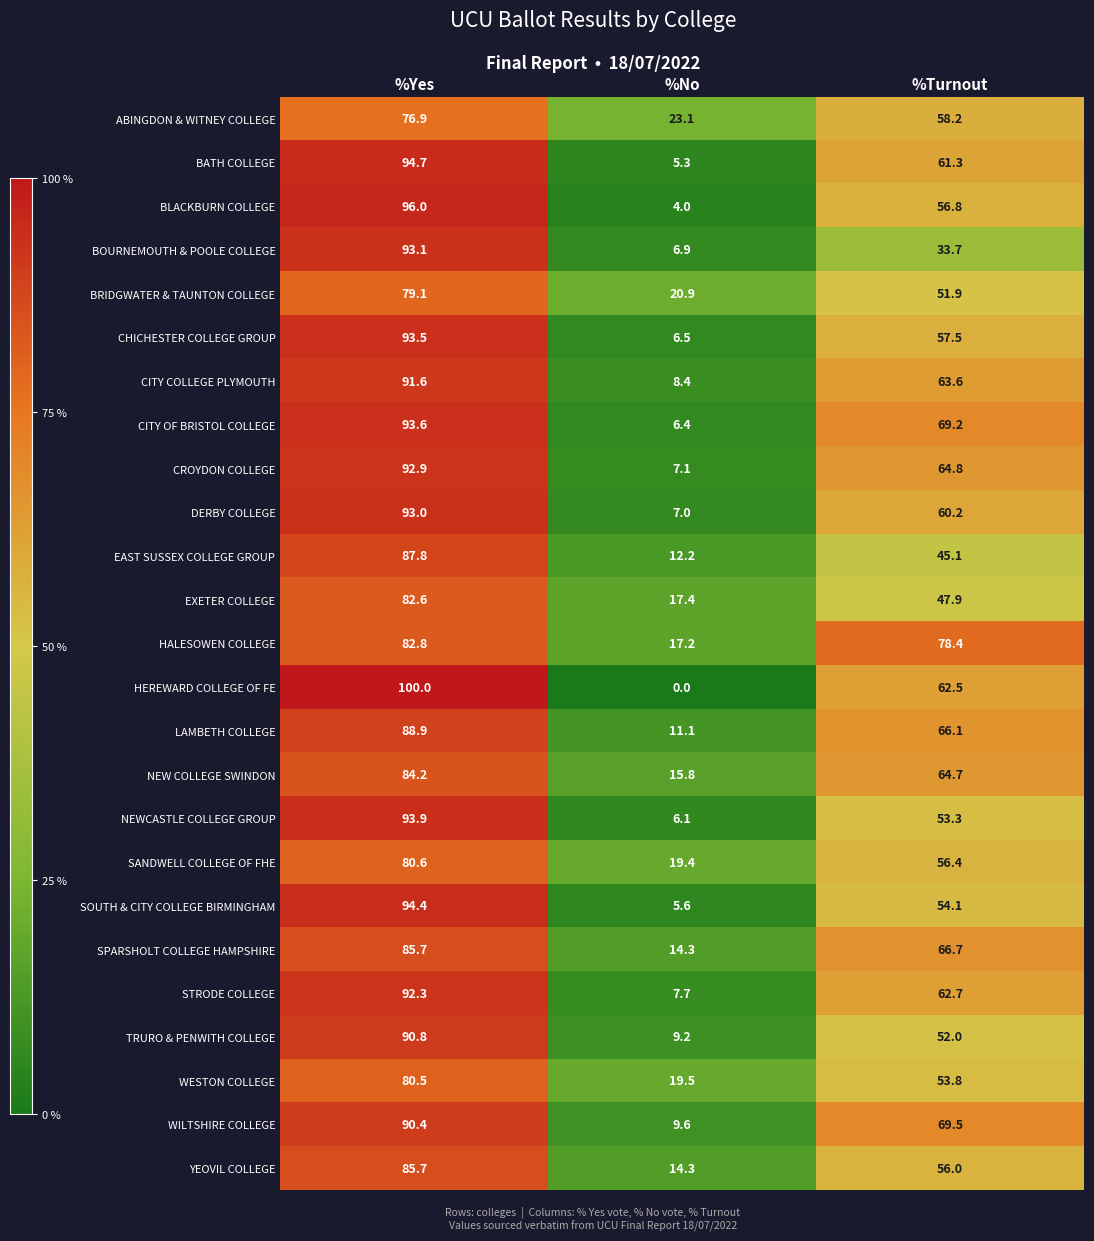

Is it true that BOURNEMOUTH & POOLE COLLEGE equals 93.1 at %Yes?

True